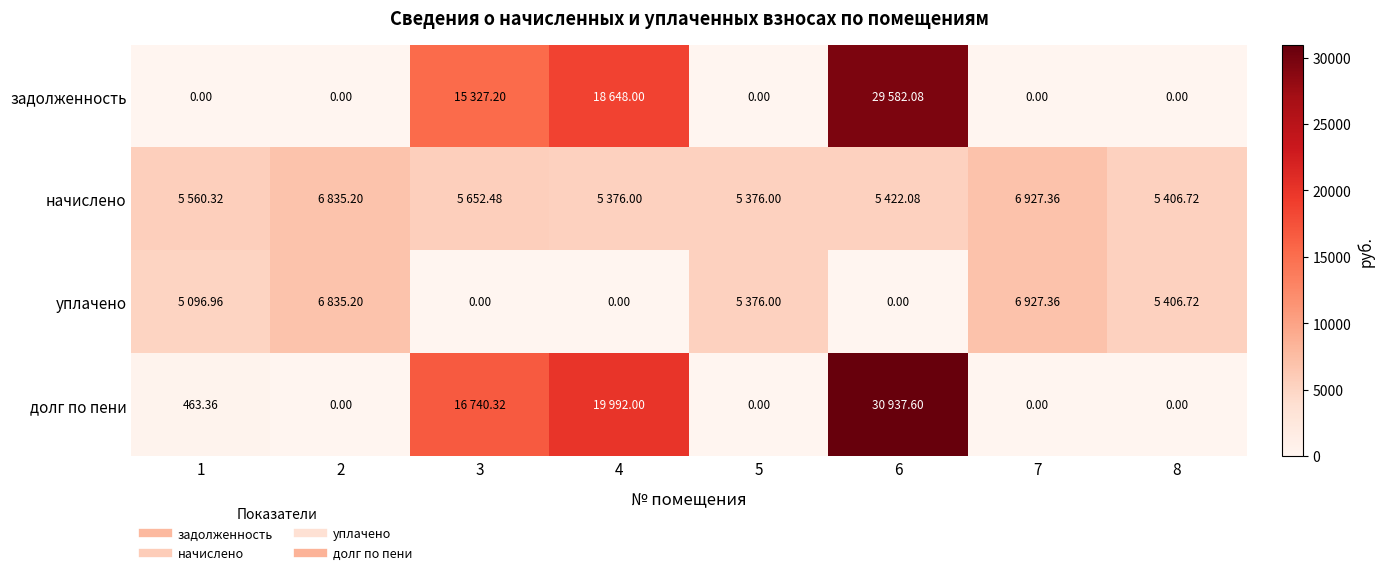

Between 3 and 2, which is larger?

3